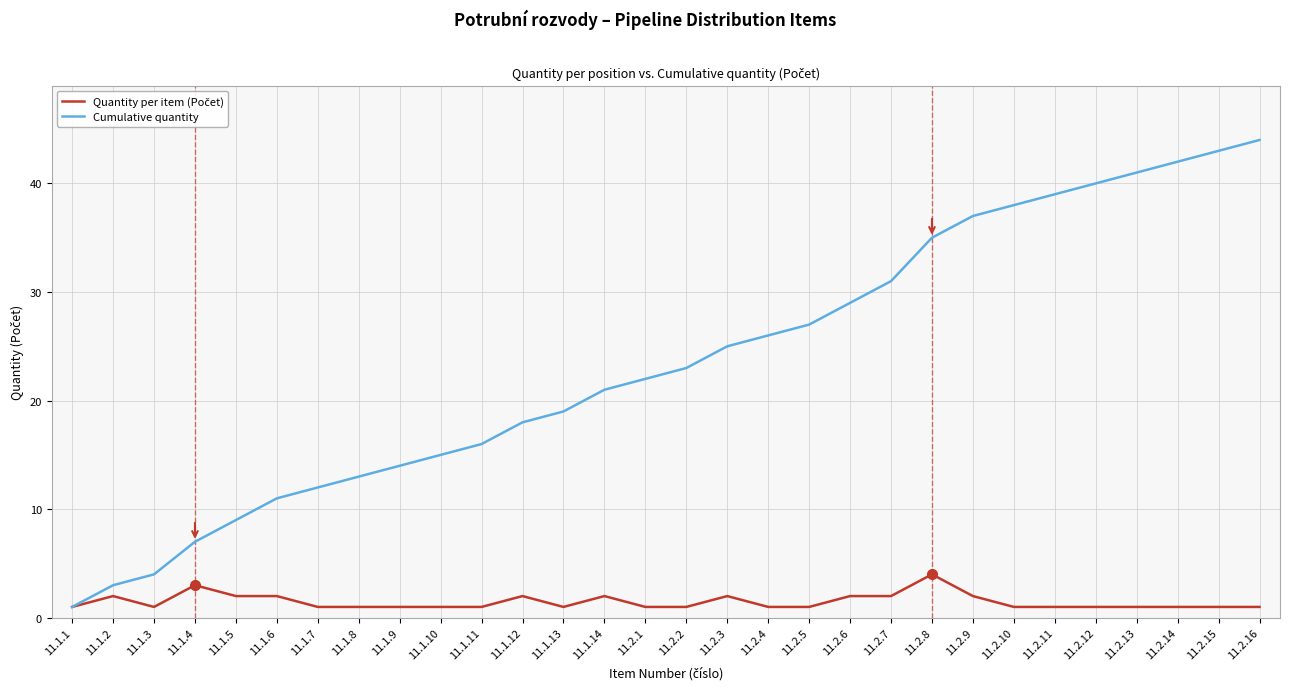

List the labels in order of Cumulative quantity value, smallest first.

11.1.1, 11.1.2, 11.1.3, 11.1.4, 11.1.5, 11.1.6, 11.1.7, 11.1.8, 11.1.9, 11.1.10, 11.1.11, 11.1.12, 11.1.13, 11.1.14, 11.2.1, 11.2.2, 11.2.3, 11.2.4, 11.2.5, 11.2.6, 11.2.7, 11.2.8, 11.2.9, 11.2.10, 11.2.11, 11.2.12, 11.2.13, 11.2.14, 11.2.15, 11.2.16